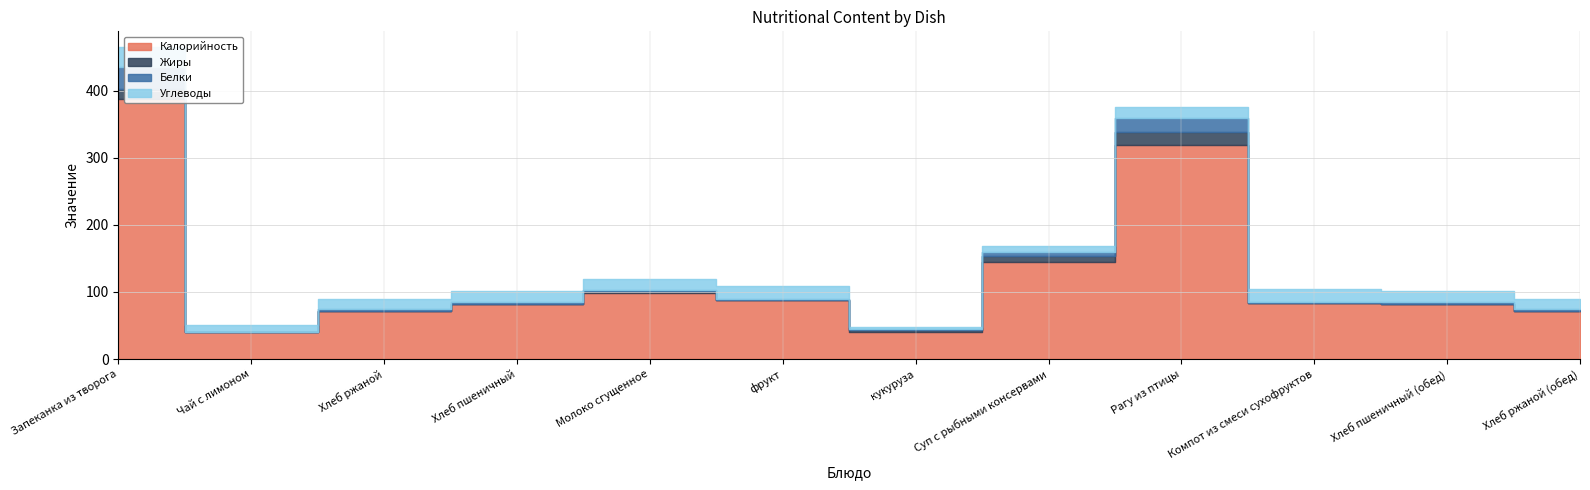

Is it true that Жиры equals 15.0 at Запеканка из творога?

True